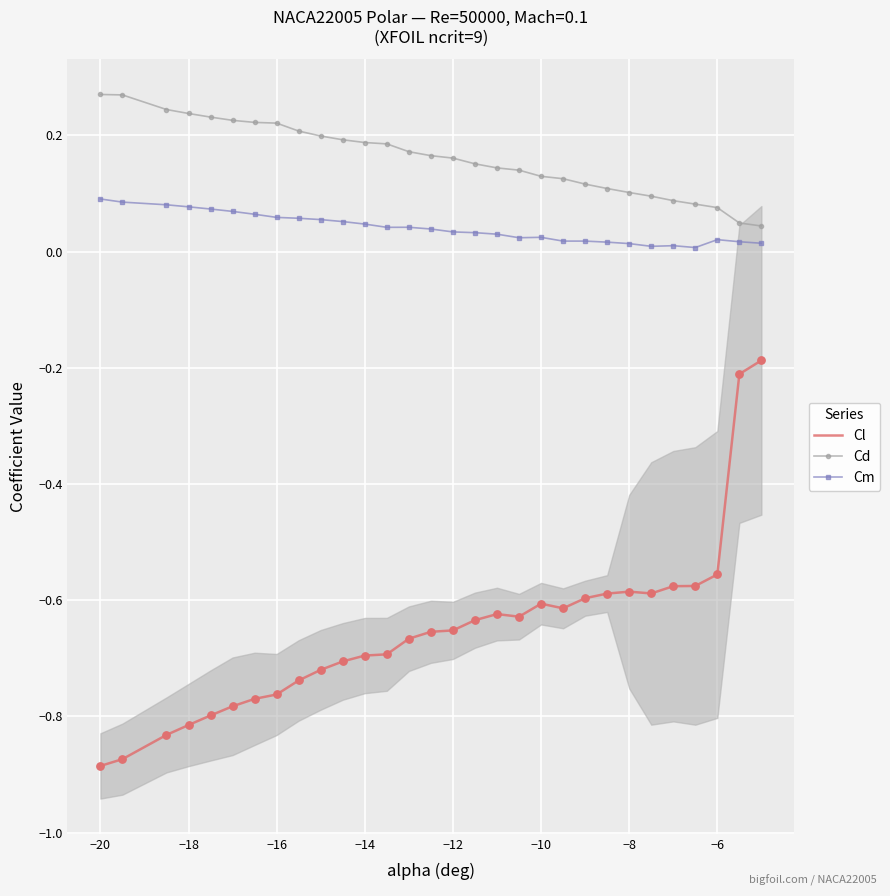

Which series reaches the maximum Y coordinate?

Cd